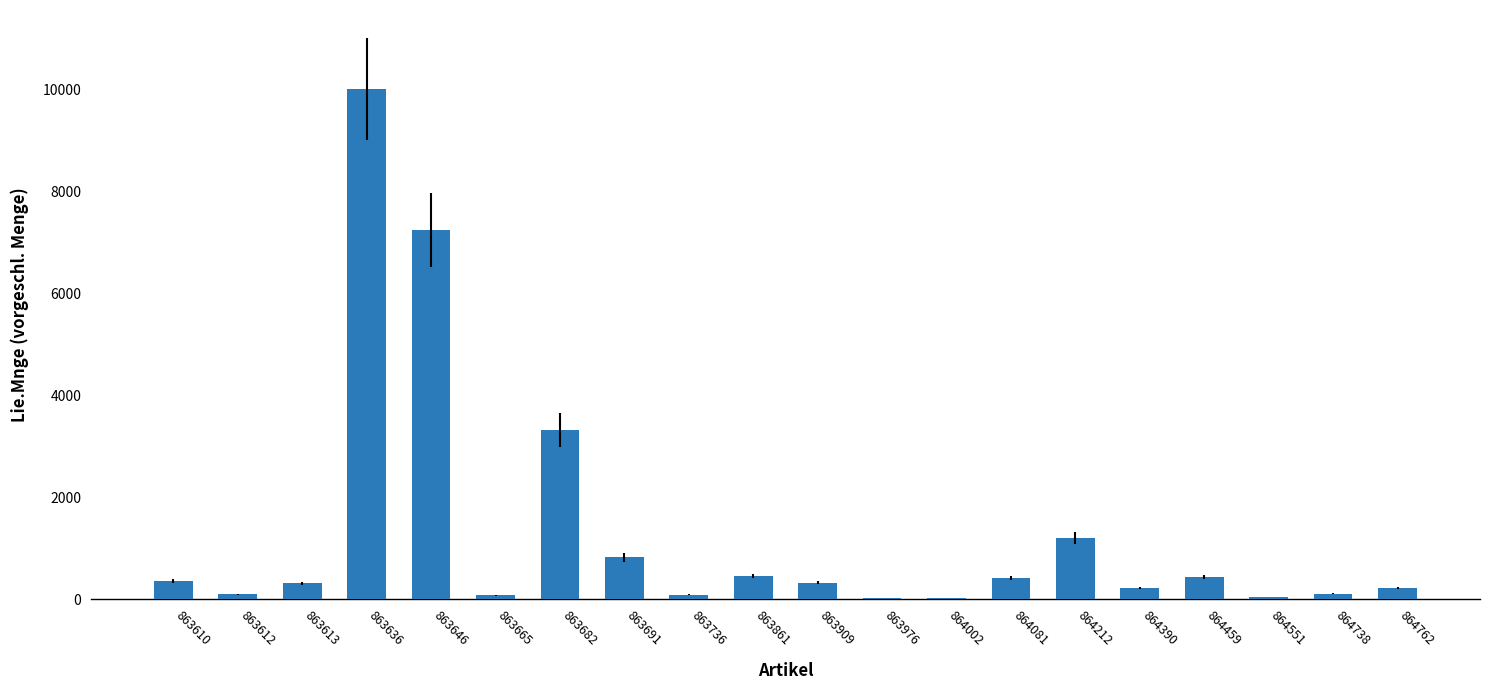

What is the maximum value shown in the chart?

10000.0